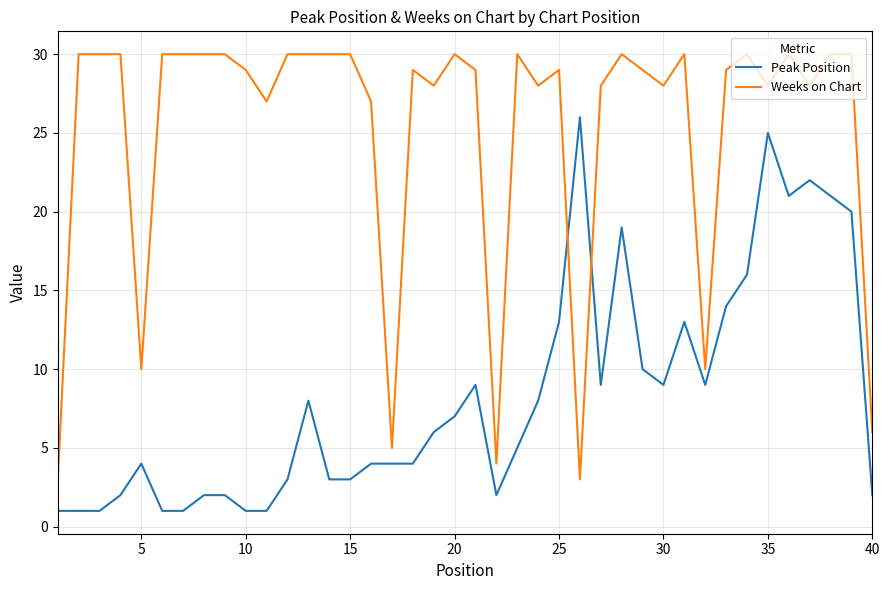

Rank the series by their maximum value, from lowest to highest.

Peak Position, Weeks on Chart